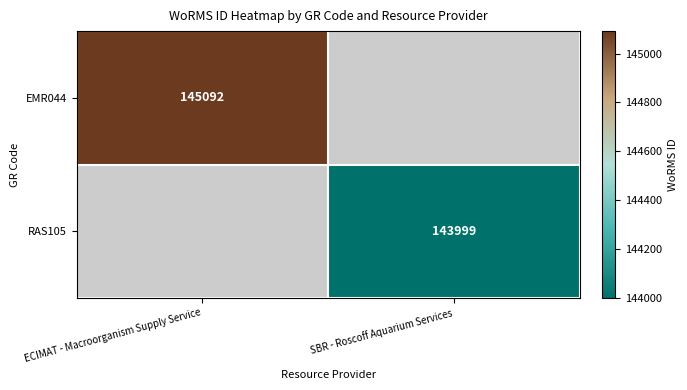

The EMR044 series shows 50077 at ECIMAT - Macroorganism Supply Service. True or false?

False